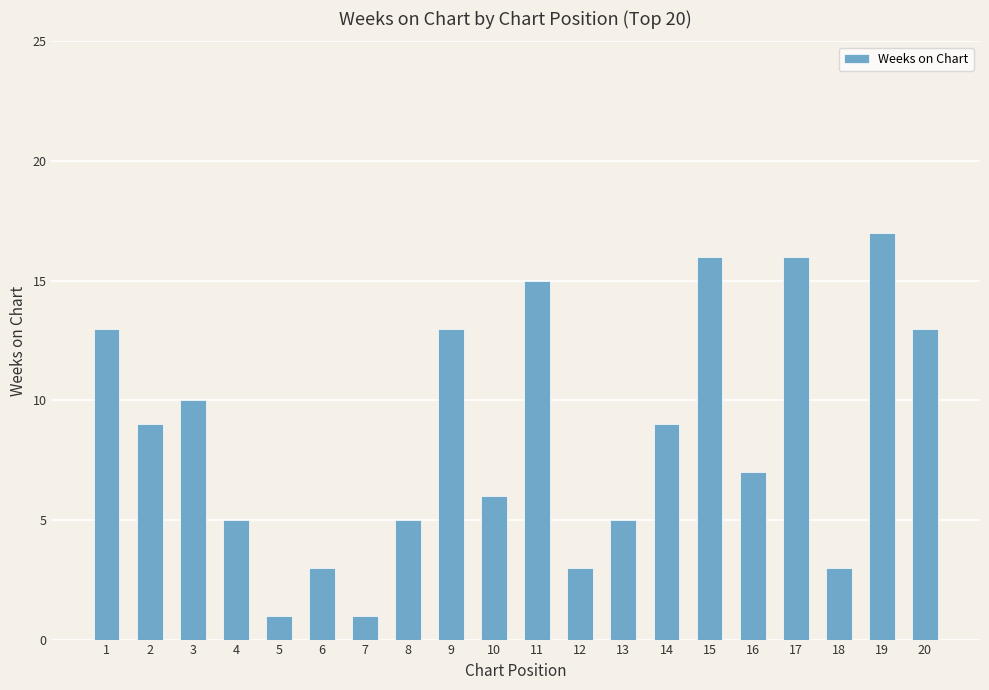

How many data points does each series have?

20